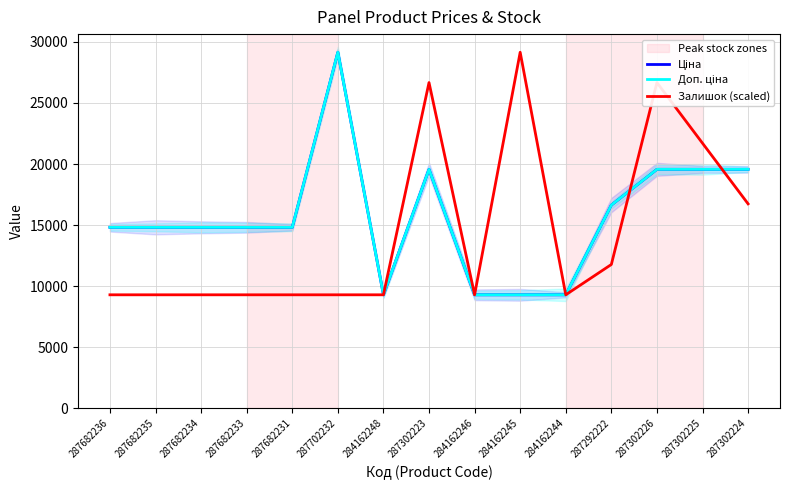

The Ціна series shows 14817.6 at 287682236. True or false?

True